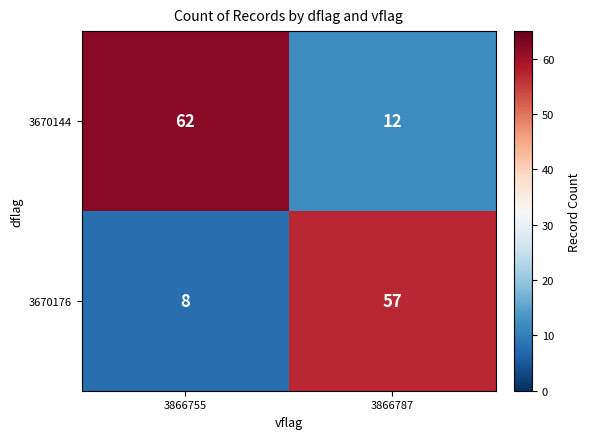

What is the total value across all series at 3866787?

69